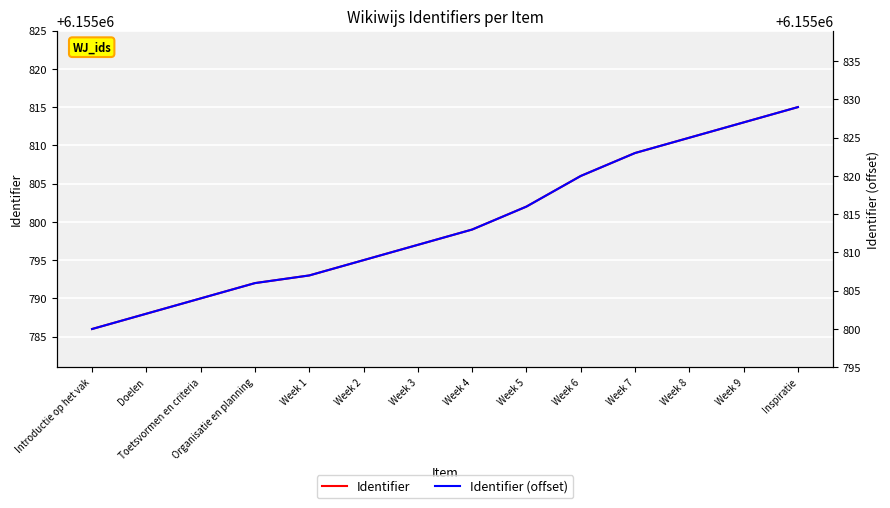

What is the average value of the Identifier (offset) series?

6155814